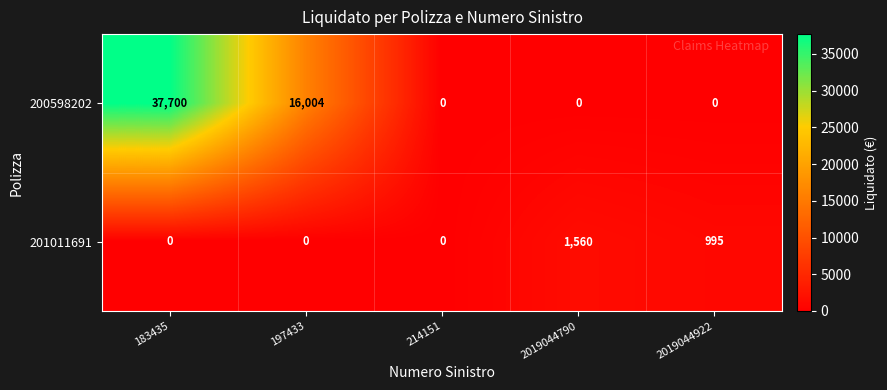

At 2019044922, list the series in order from smallest to largest.

200598202, 201011691